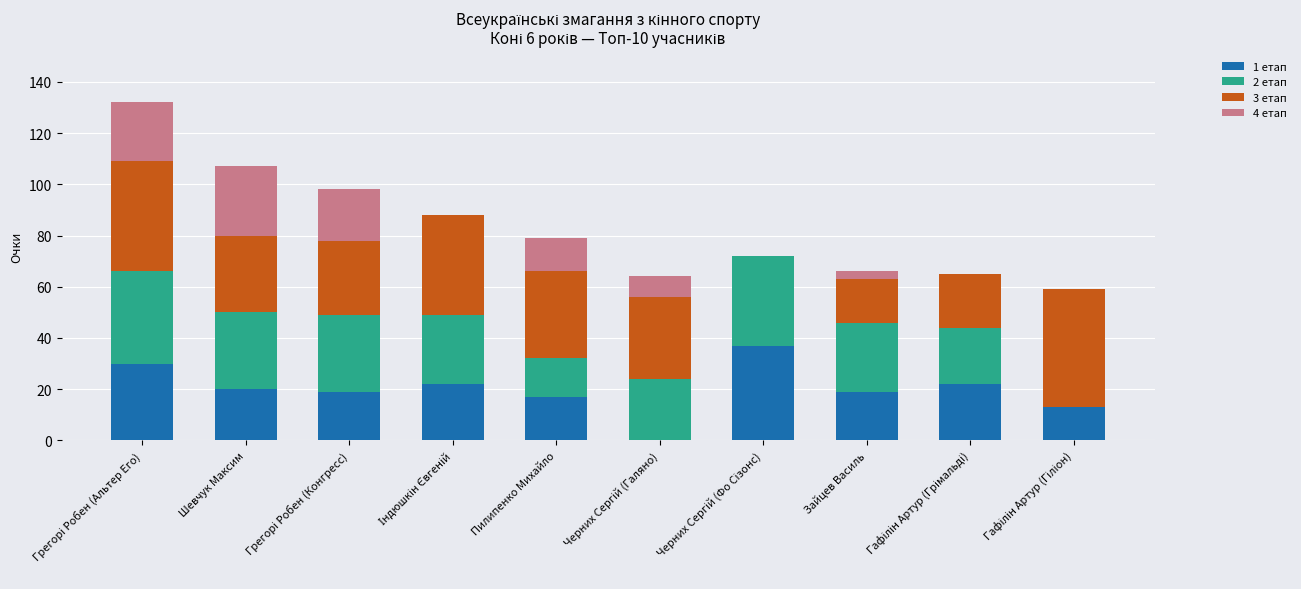

How many distinct data groups are displayed?

4